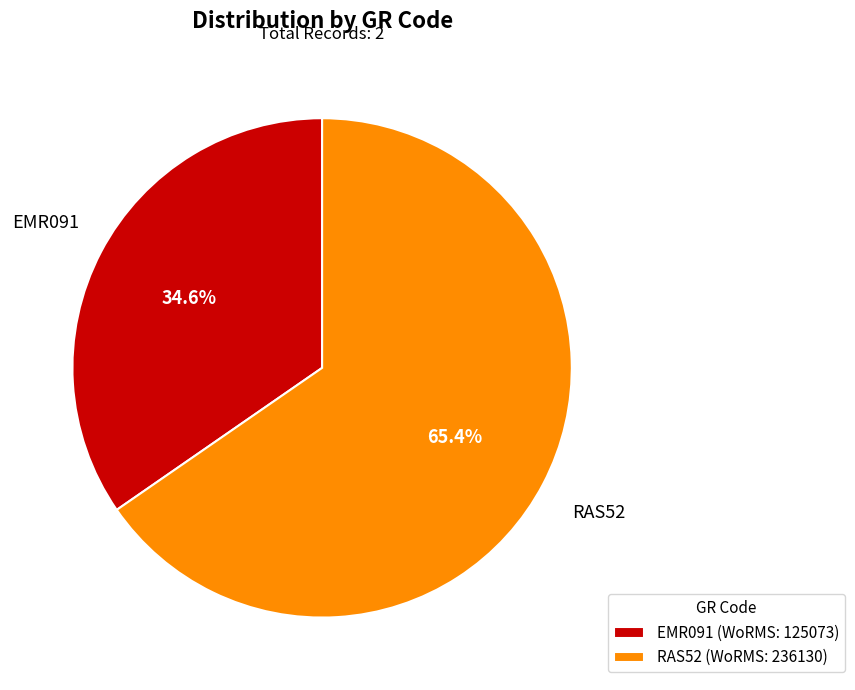

Combined, do EMR091 and RAS52 account for over 50%?

Yes